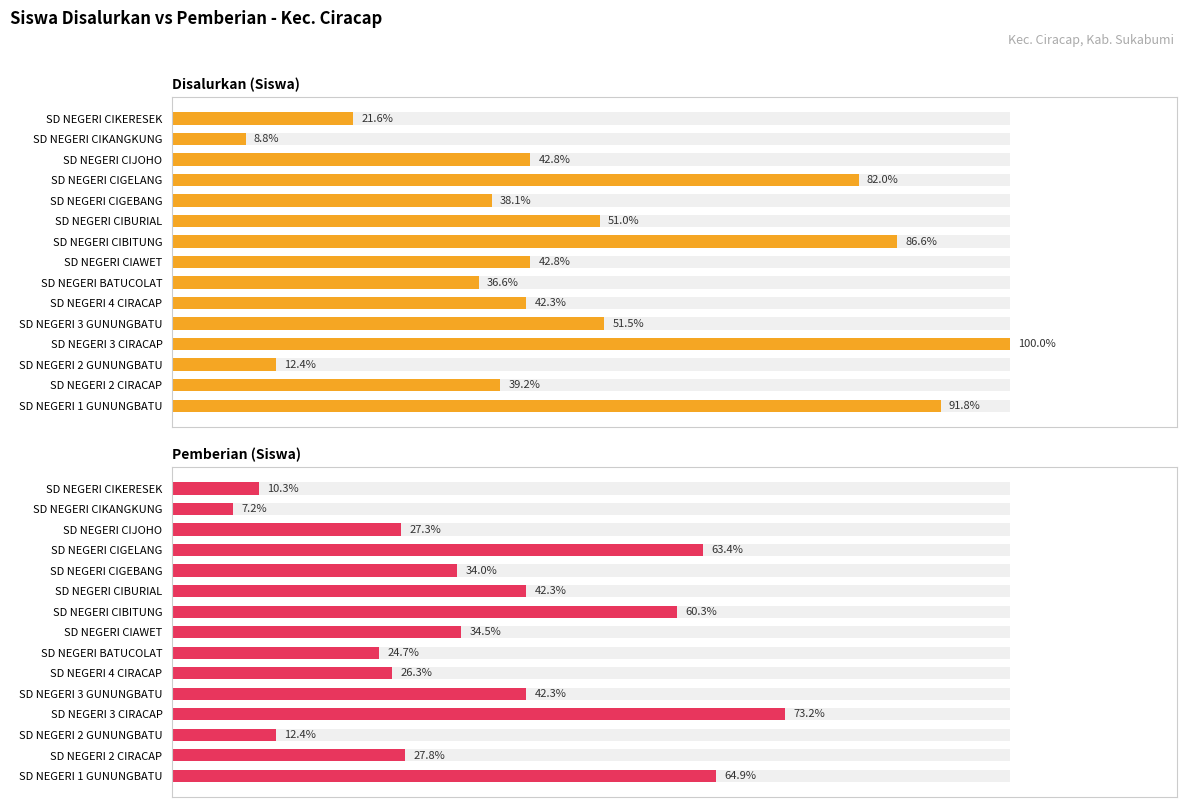

Which series has the largest total across all categories?

Disalurkan (Siswa)